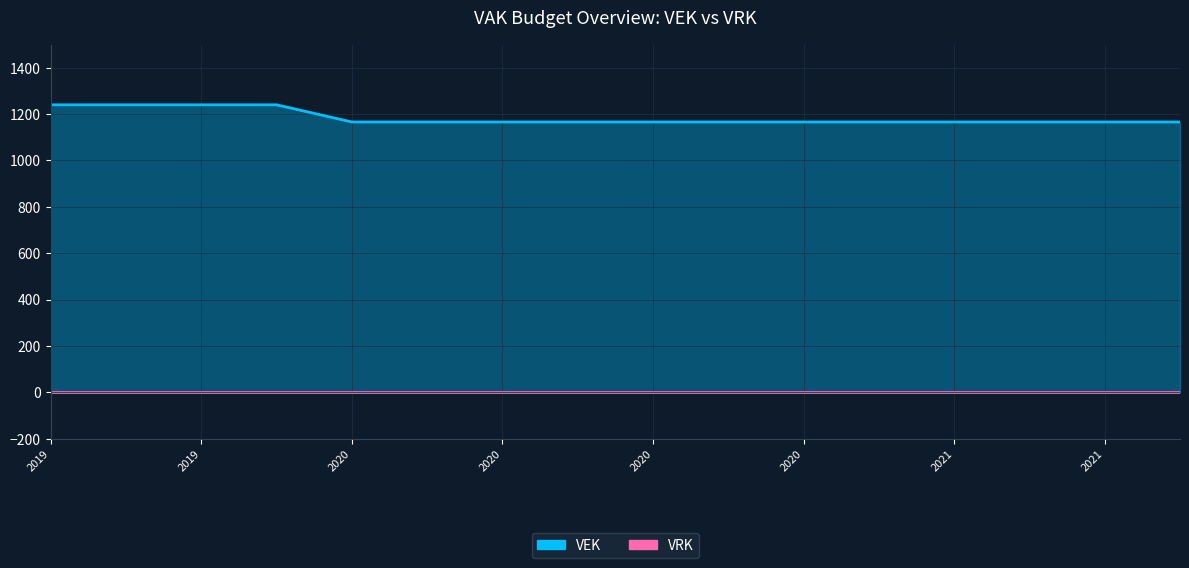

What is the sum of the values at 2019 opmaak - goedgekeurd and 2019 1ste aanpassing - goedgekeurd?

2480